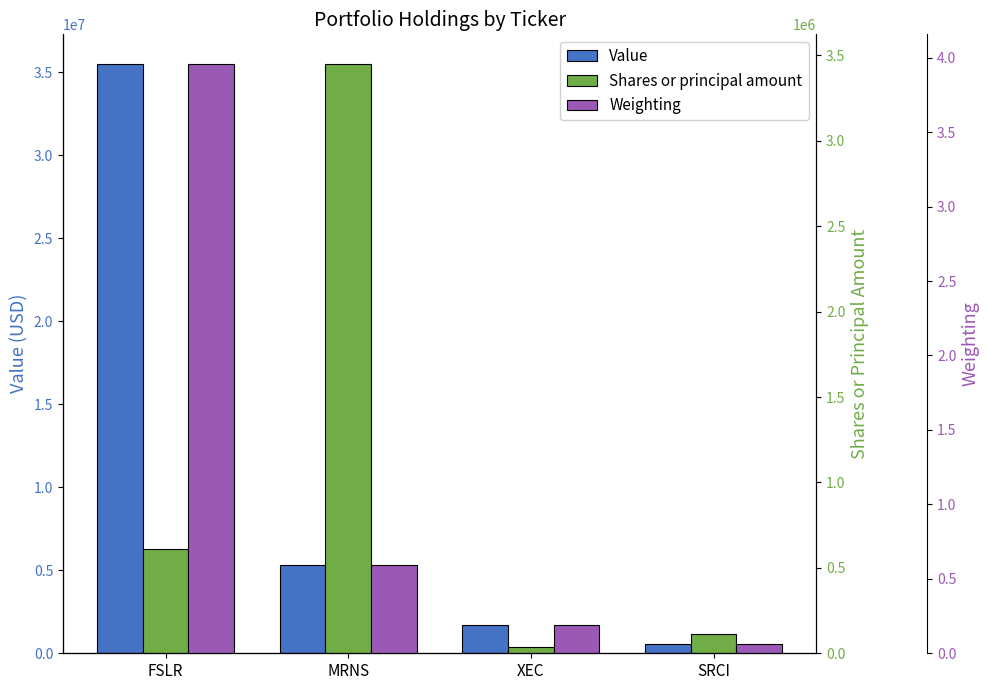

What is the maximum value for Weighting?

4.0